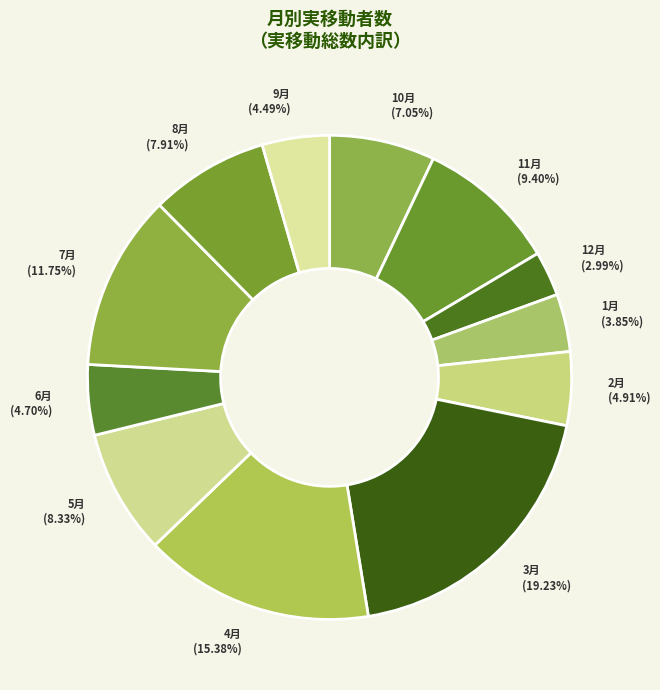

Which category has the biggest portion of the pie?

3月